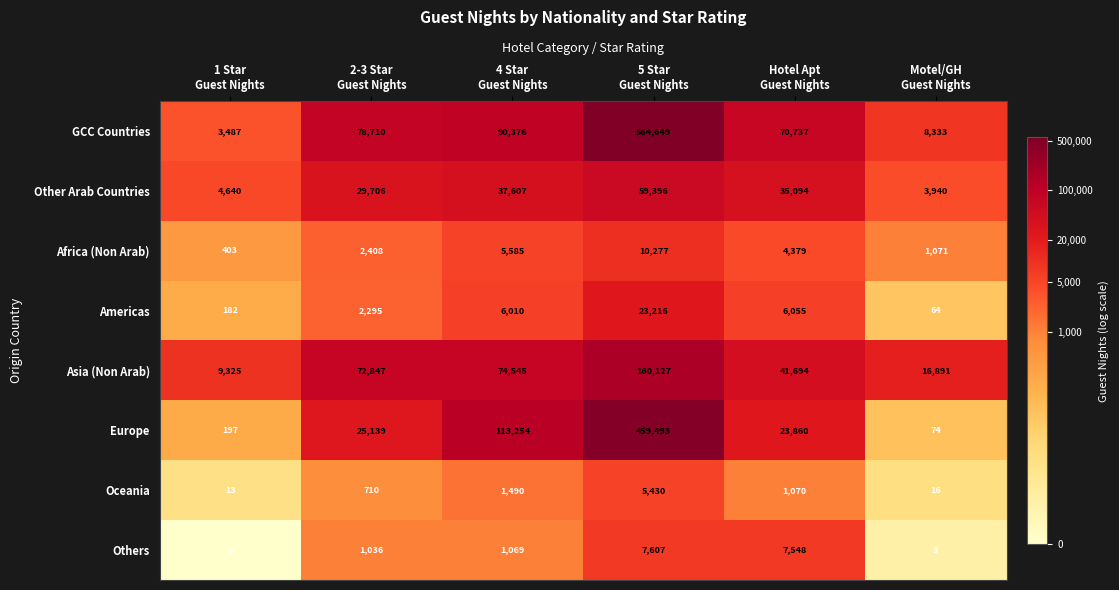

List the series in order of their peak value, highest first.

GCC Countries, Europe, Asia (Non Arab), Other Arab Countries, Americas, Africa (Non Arab), Others, Oceania